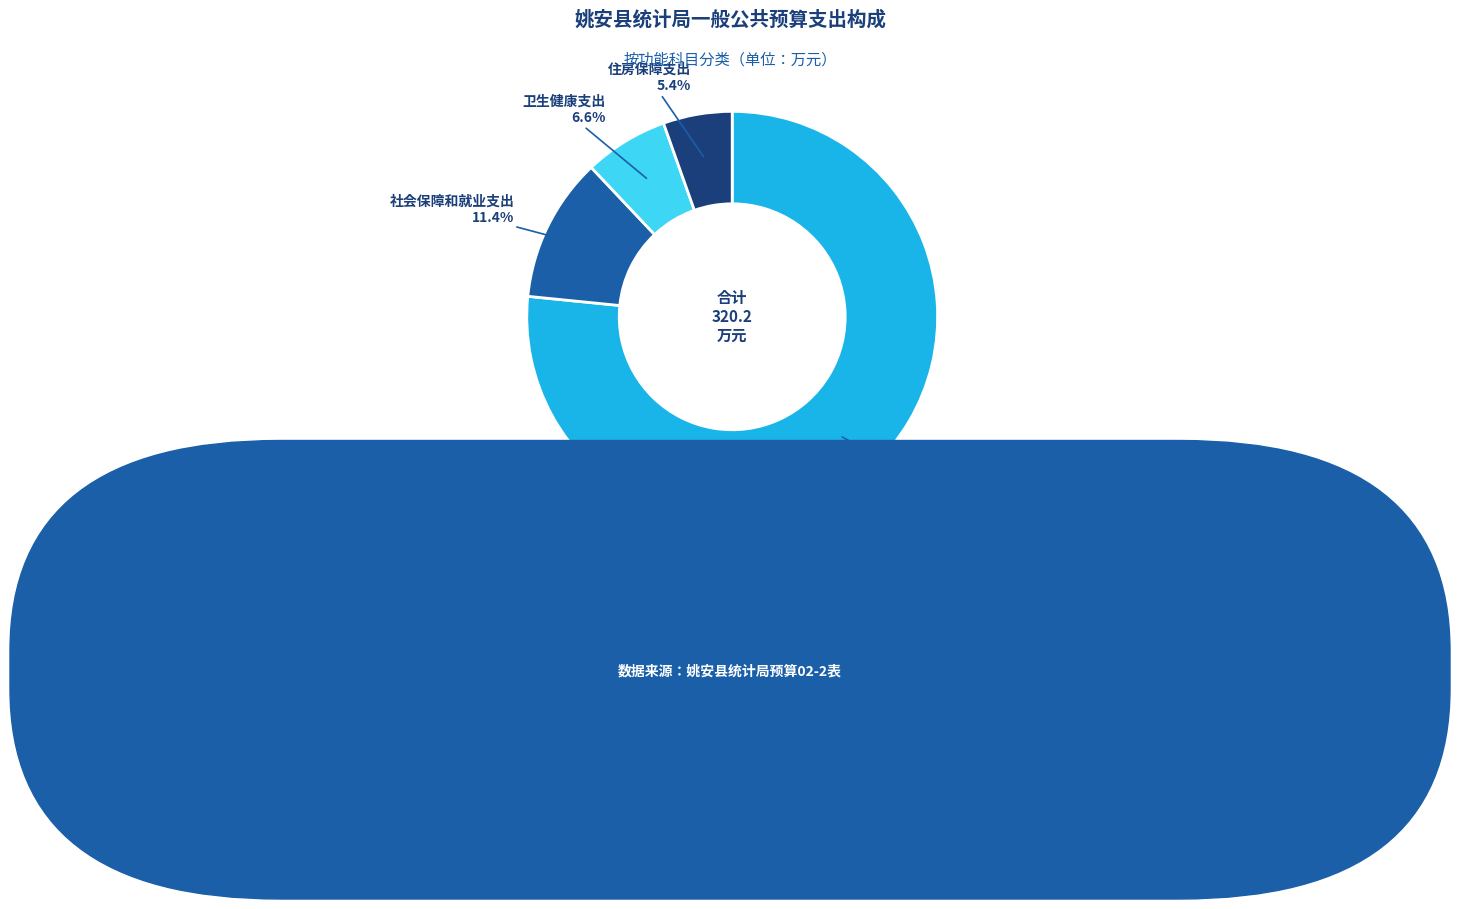

Which category has the biggest portion of the pie?

一般公共服务支出